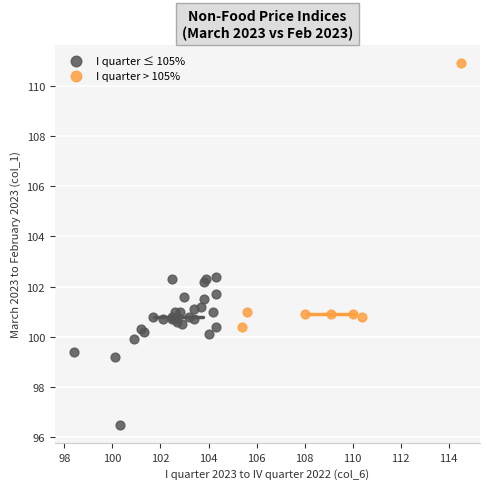

Which series has the largest Y range (max minus min)?

I quarter > 105%